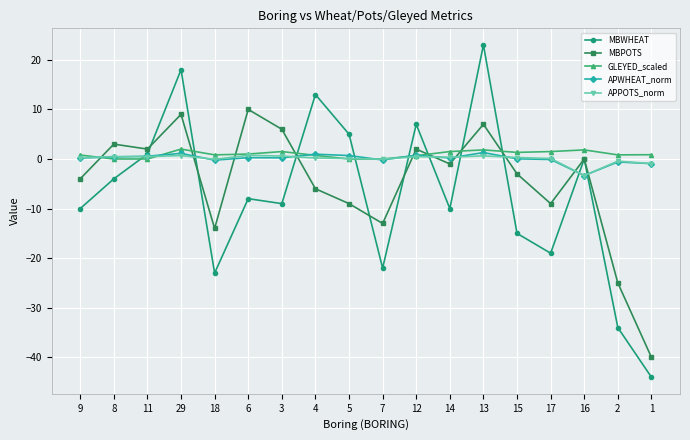

How many interior local valleys does the MBPOTS series have?

5